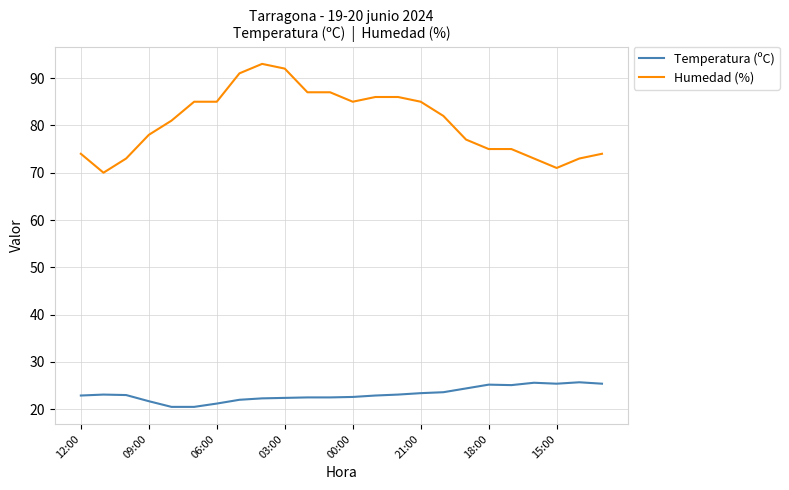

Which series has the largest total across all categories?

Humedad (%)